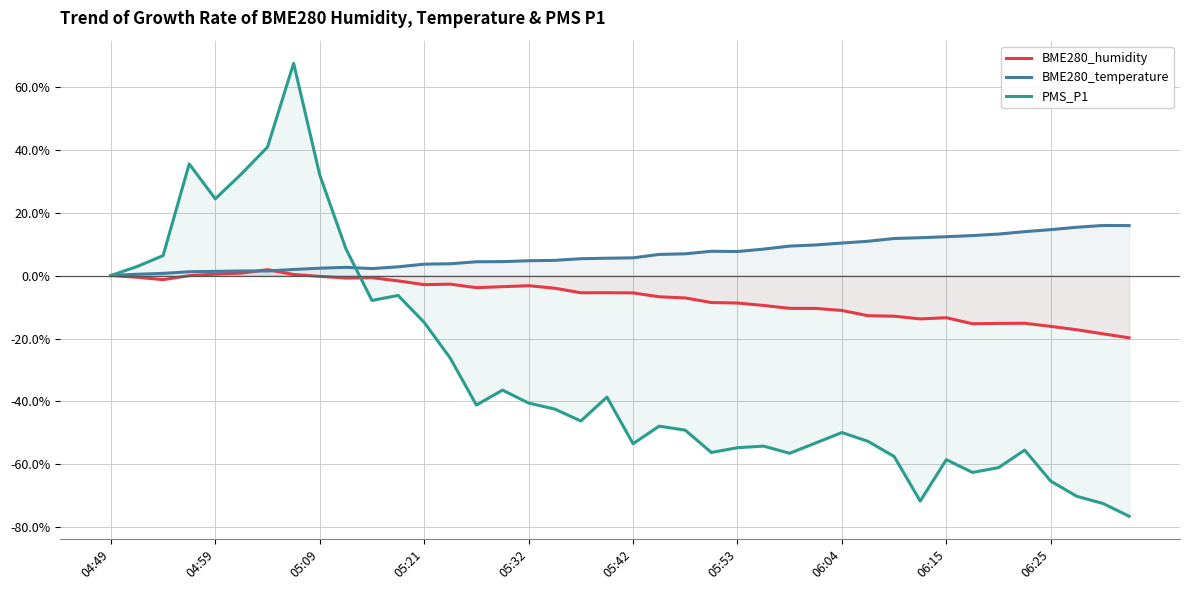

What is the minimum value shown in the chart?

-76.5